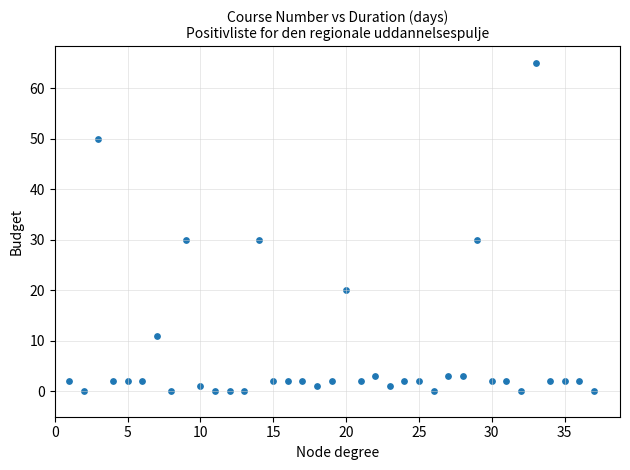

What is the range of Y values (max minus min)?

65